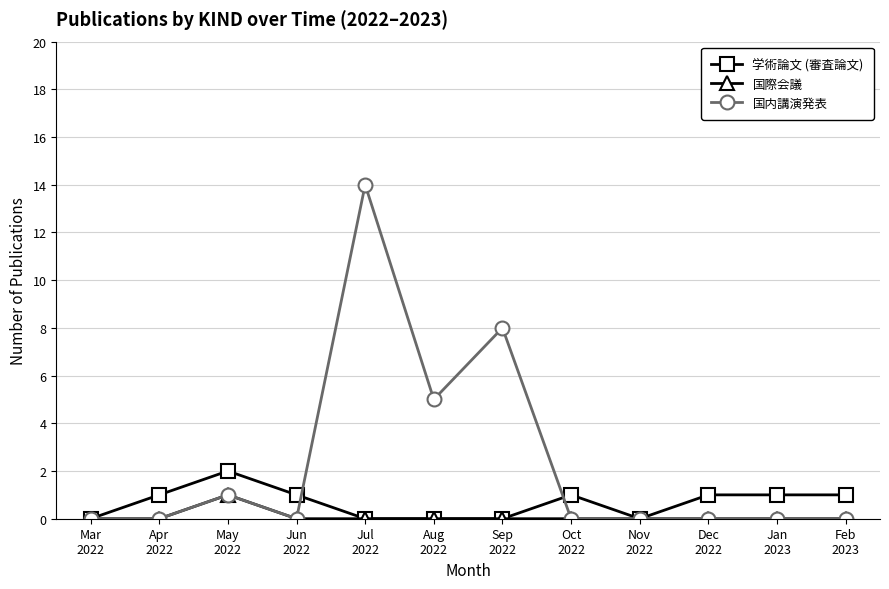

Reading left to right, transcribe all the data shown in this chart.

学術論文 (審査論文): 0	1	2	1	0	0	0	1	0	1	1	1
国際会議: 0	0	1	0	0	0	0	0	0	0	0	0
国内講演発表: 0	0	1	0	14	5	8	0	0	0	0	0